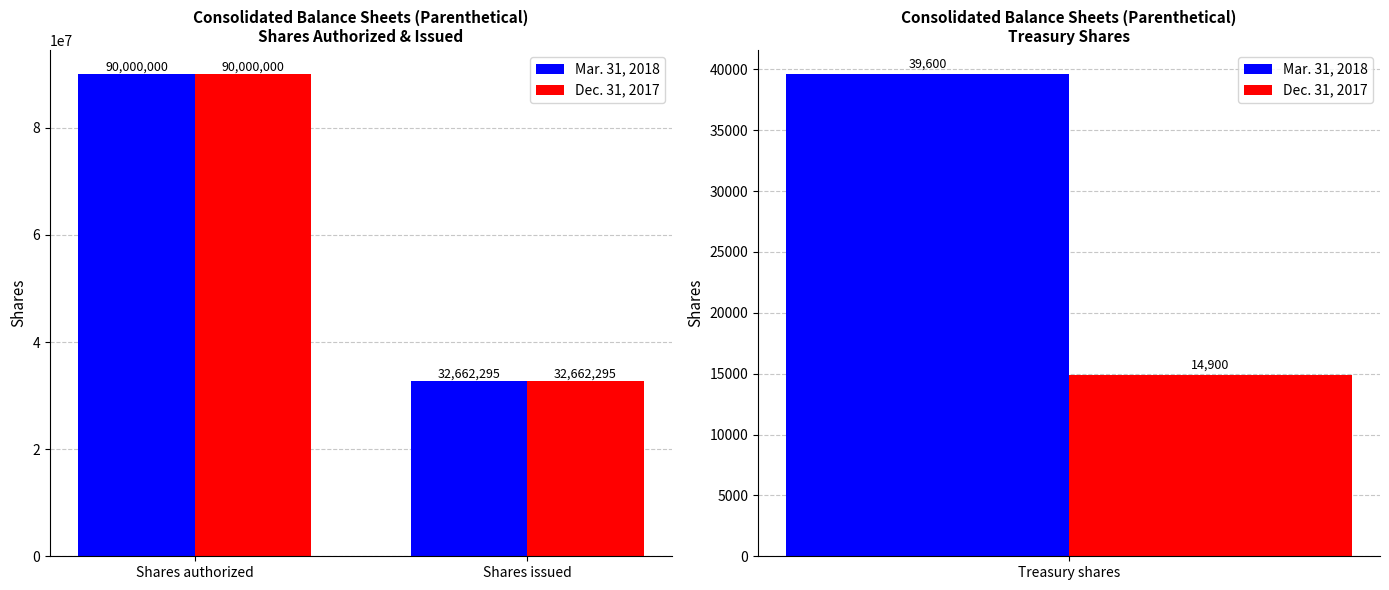

List the series in order of their peak value, highest first.

Mar. 31, 2018, Dec. 31, 2017